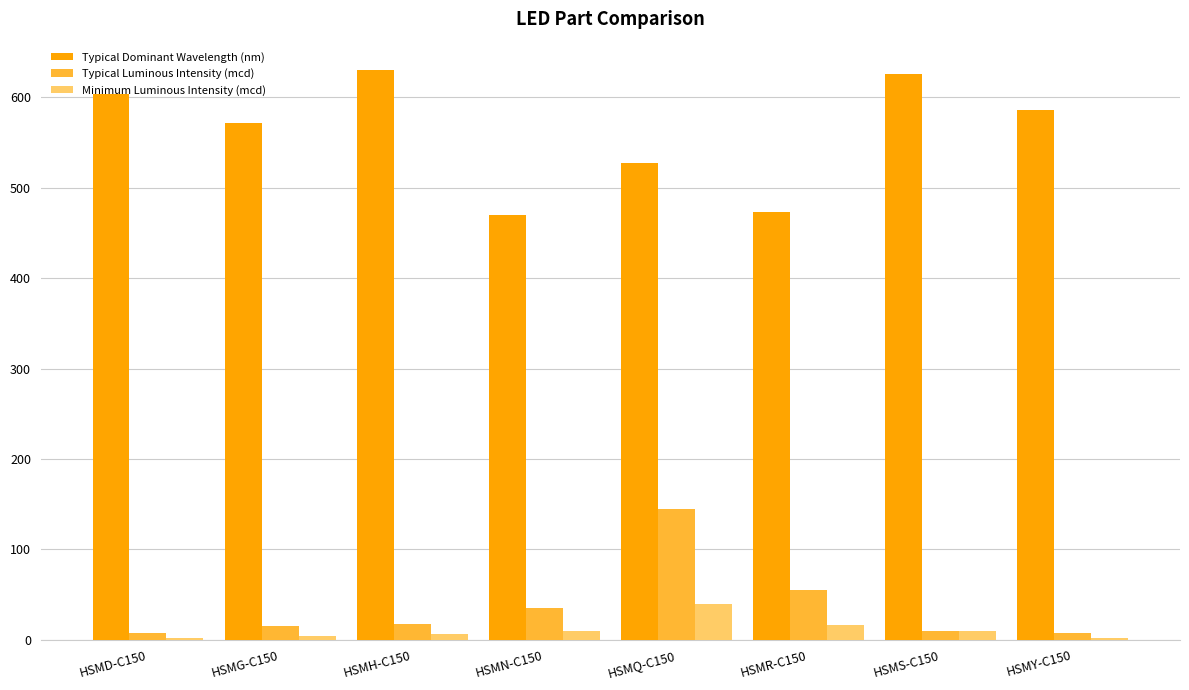

The value of Minimum Luminous Intensity (mcd) at HSMN-C150 is 10.0. True or false?

True